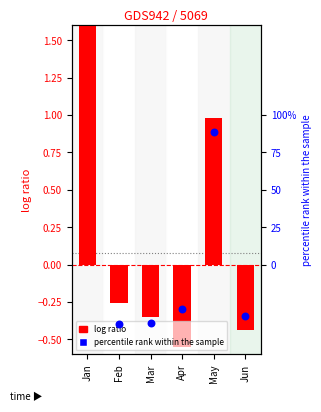

What is the total value across all series at Jun?

-0.8